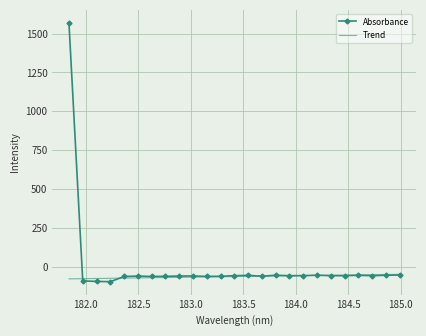

What is the minimum value shown in the chart?

-95.1